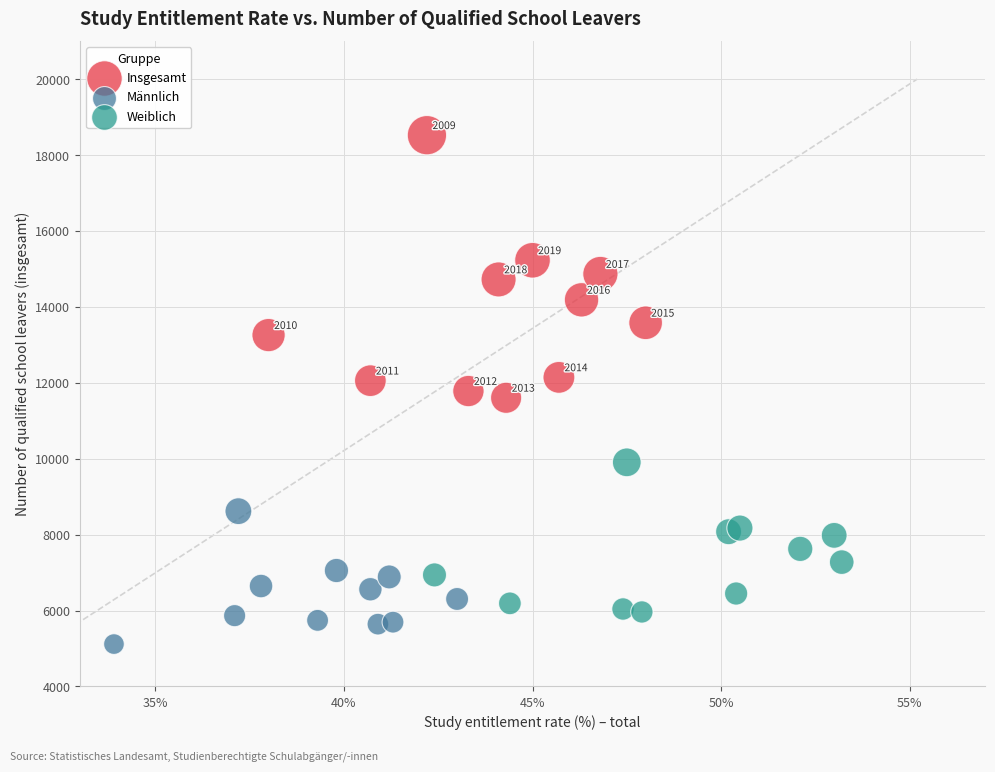

Which series reaches the minimum Y coordinate?

Männlich